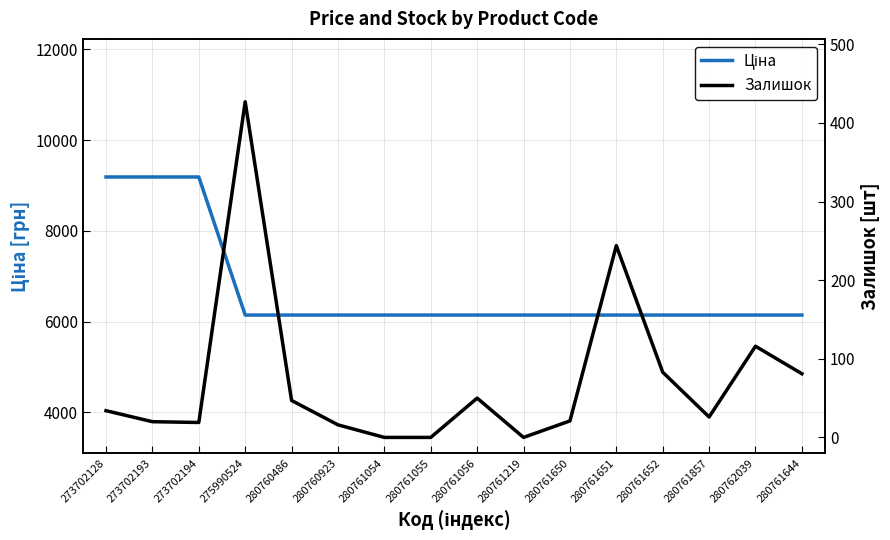

Rank the series by their maximum value, from lowest to highest.

Залишок, Ціна